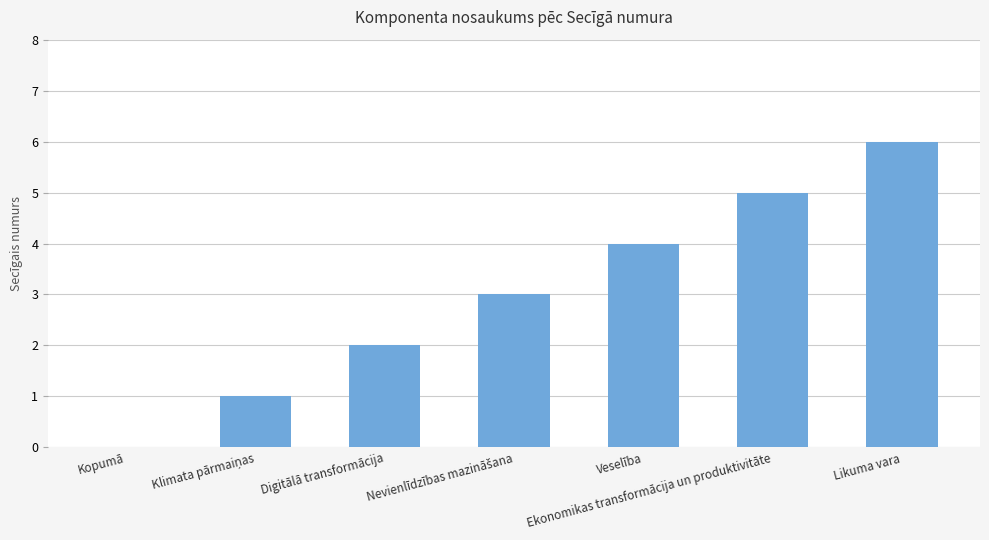

What is the change in value from Ekonomikas transformācija un produktivitāte to Likuma vara?

+1